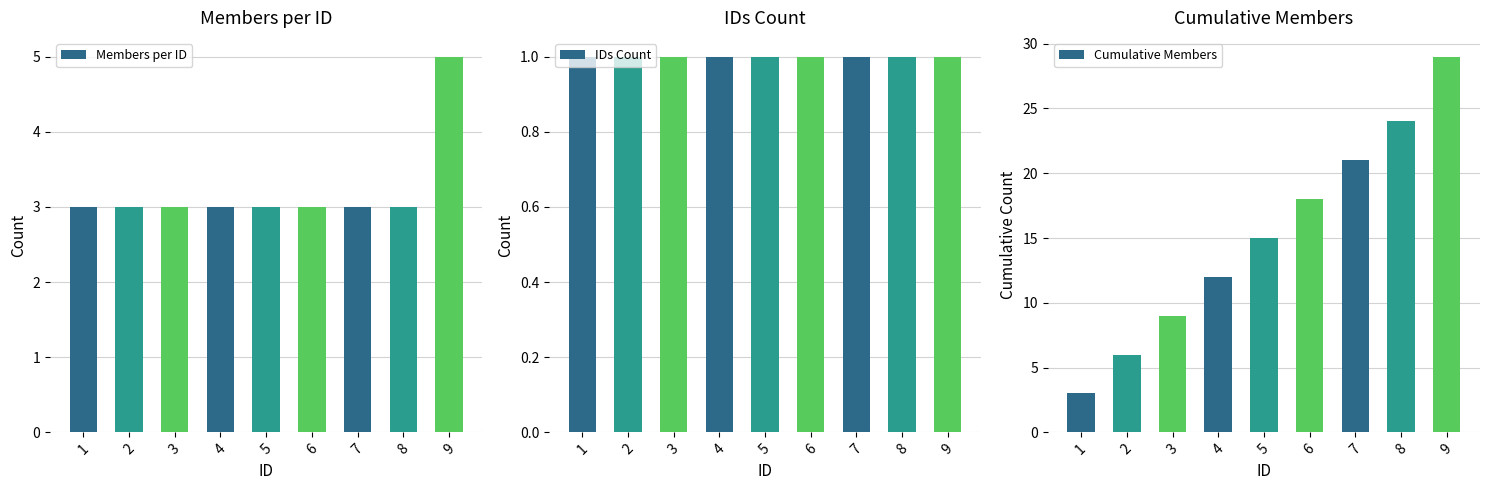

Between 4 and 6, which series saw the biggest shift?

Cumulative Members